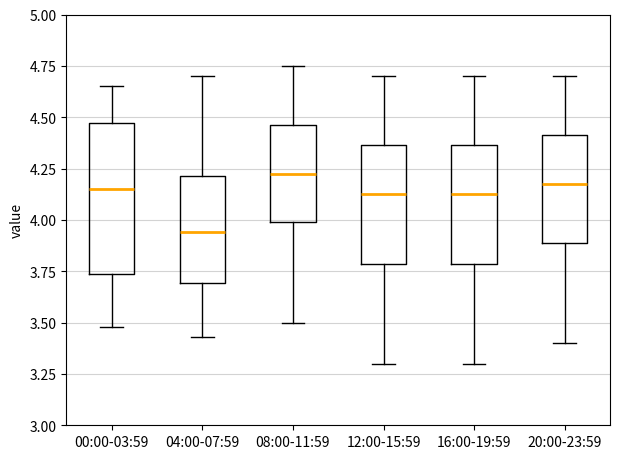

Reading left to right, transcribe this box plot: for each box, give where its median line is, the range the box spans, and where its two whiskers end, as read against the y-axis. The values are not printed on the chart, so give them approximately, as read against the axis.

00:00-03:59: median 4.15, box 3.75 to 4.45, whiskers 3.50 to 4.65
04:00-07:59: median 3.95, box 3.70 to 4.20, whiskers 3.45 to 4.70
08:00-11:59: median 4.25, box 4.00 to 4.45, whiskers 3.50 to 4.75
12:00-15:59: median 4.15, box 3.80 to 4.35, whiskers 3.30 to 4.70
16:00-19:59: median 4.15, box 3.80 to 4.35, whiskers 3.30 to 4.70
20:00-23:59: median 4.20, box 3.90 to 4.40, whiskers 3.40 to 4.70